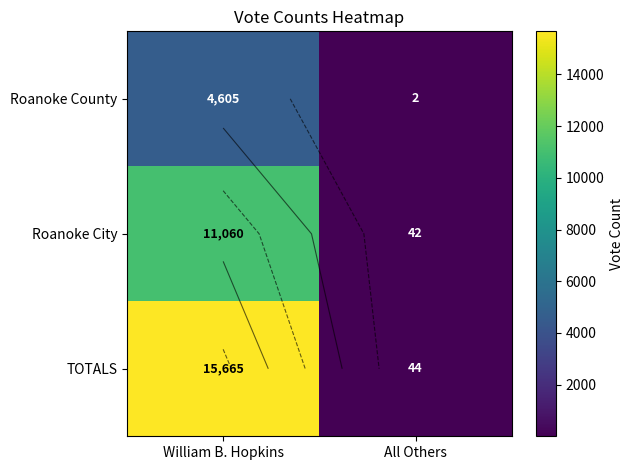

List the series in order of their peak value, highest first.

TOTALS, Roanoke City, Roanoke County